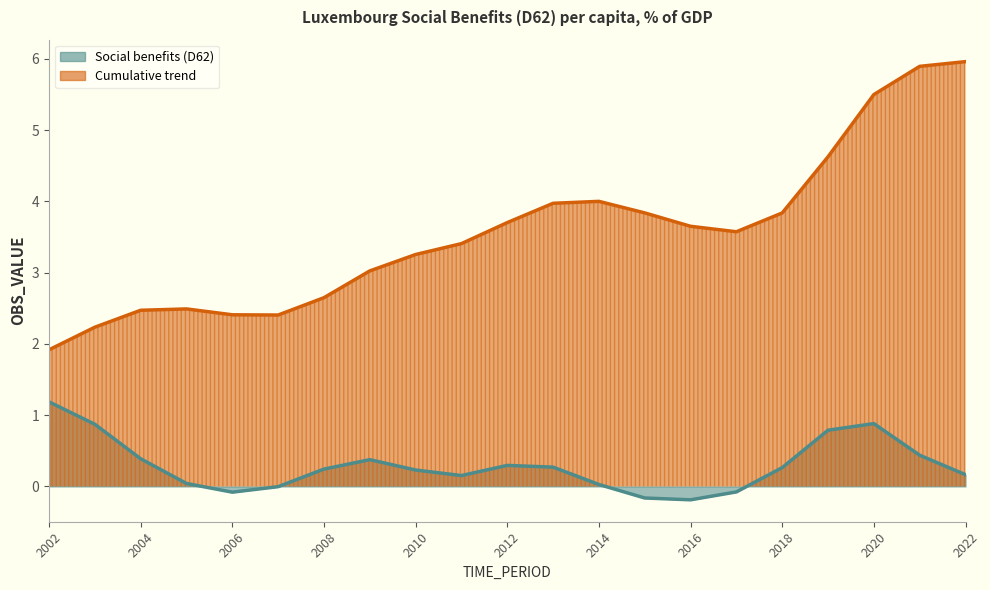

Which series has the largest total across all categories?

Cumulative trend